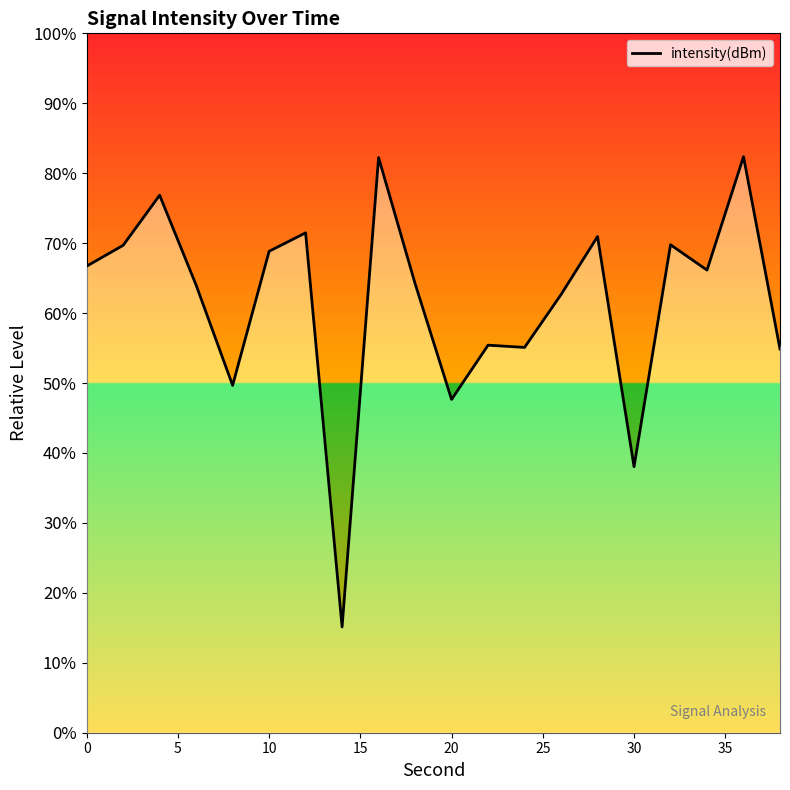

How many distinct data groups are displayed?

1